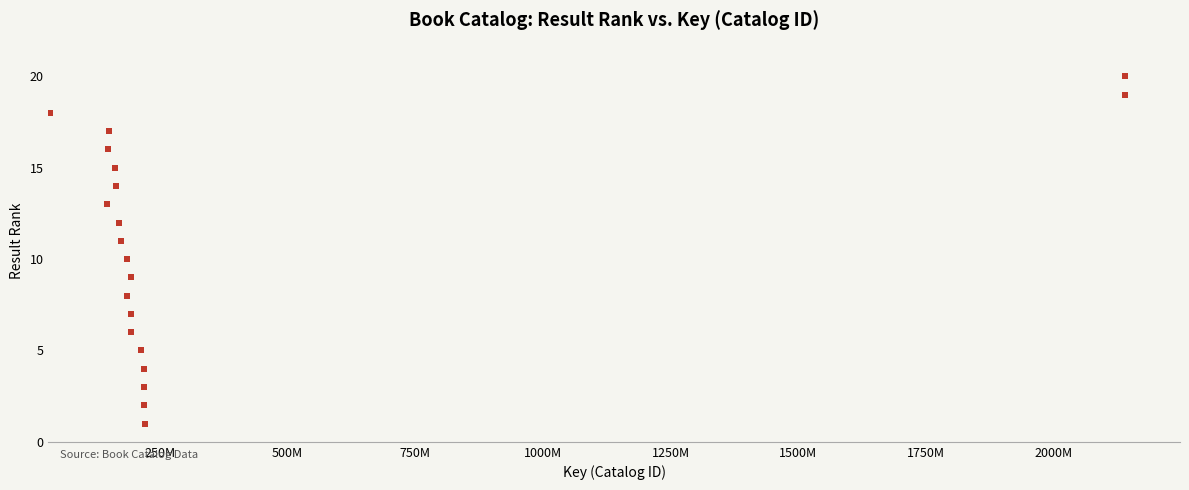

What is the range of X values (max minus min)?

2105656271